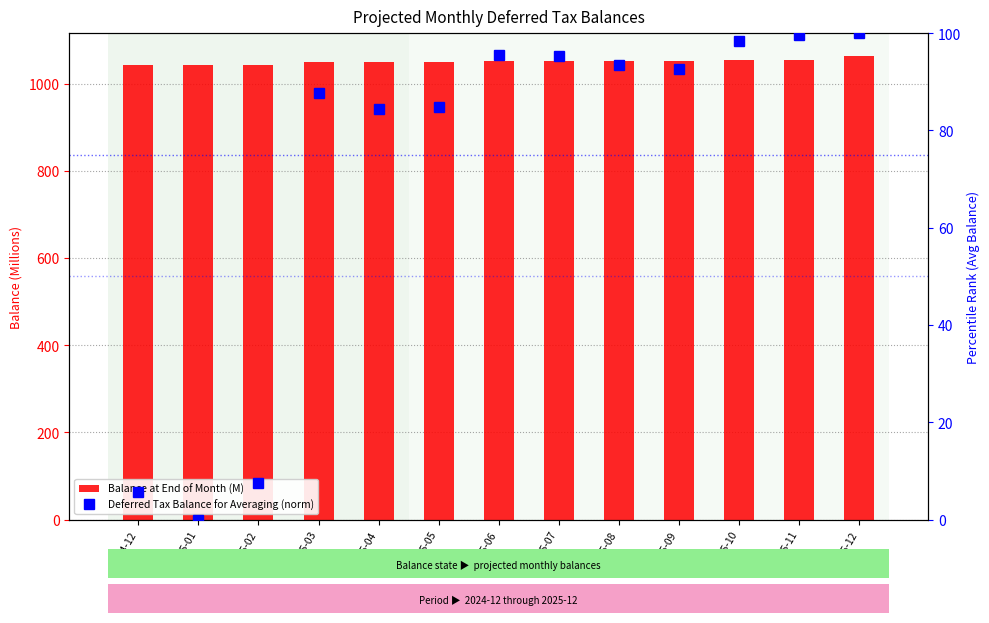

What value does the Deferred Tax Balance for Averaging (norm) series have at 2025-06?

95.5